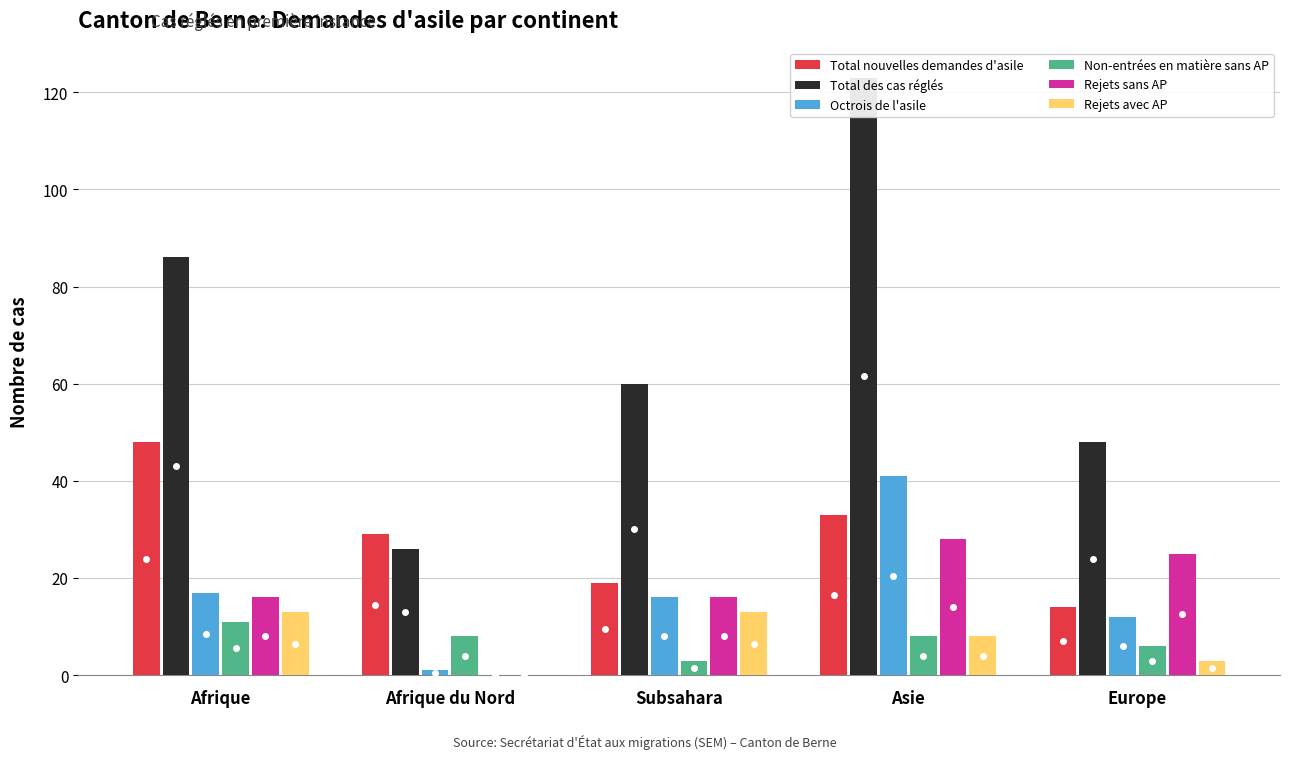

The value of Rejets sans AP at Afrique is 22. True or false?

False